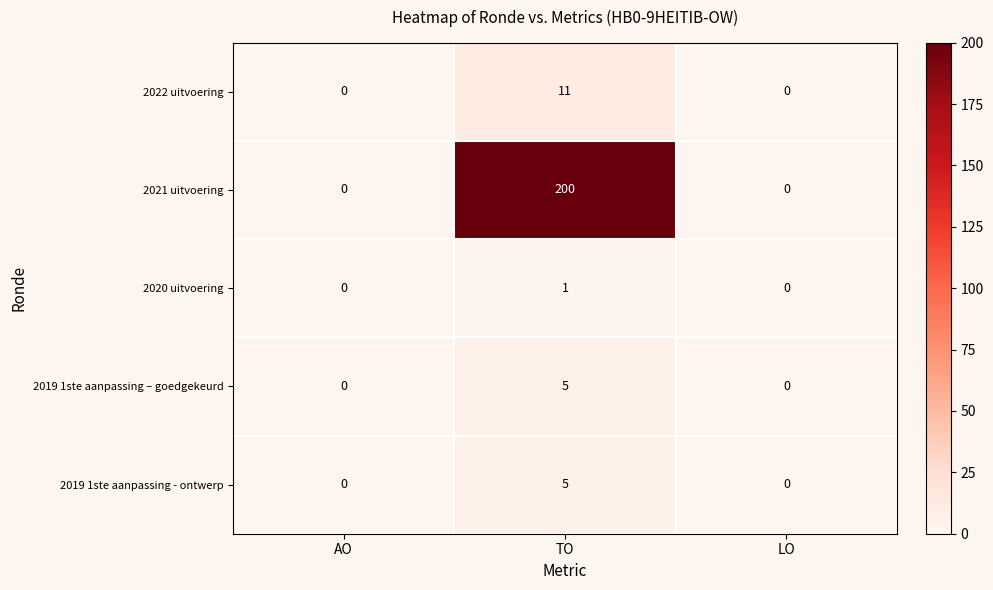

Count the 2022 uitvoering values in the range 0 to 11.

3